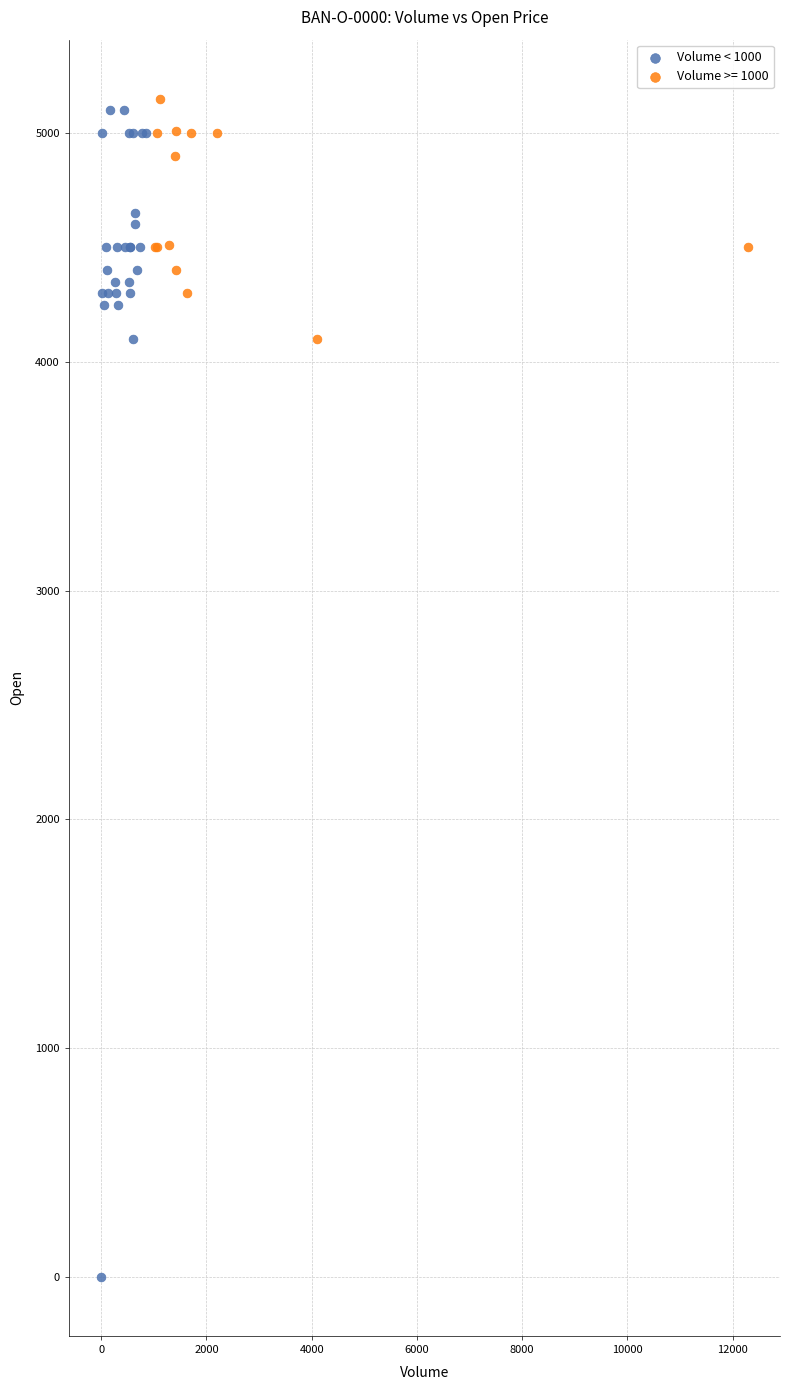

Which series has the largest Y range (max minus min)?

Volume < 1000